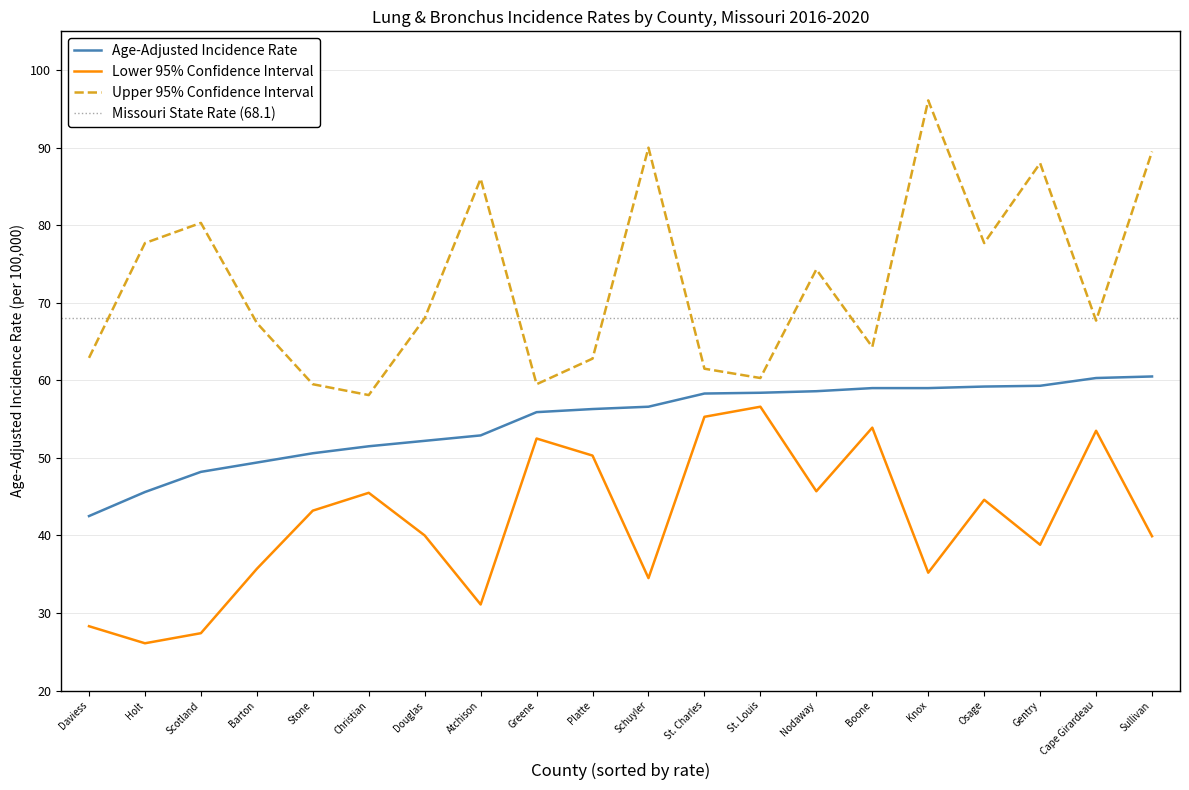

What is the label of the 12th point from the right?

Greene